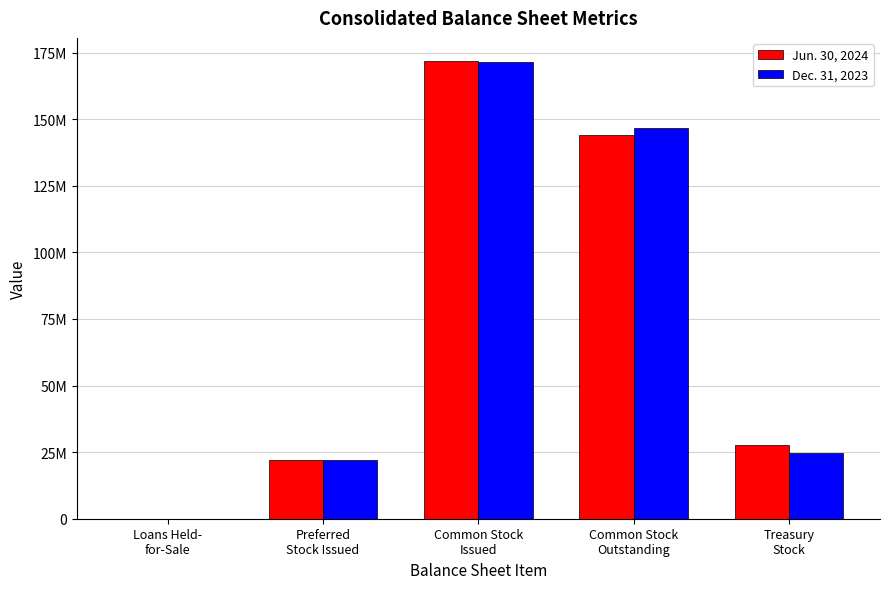

Does the chart contain stacked bars?

No